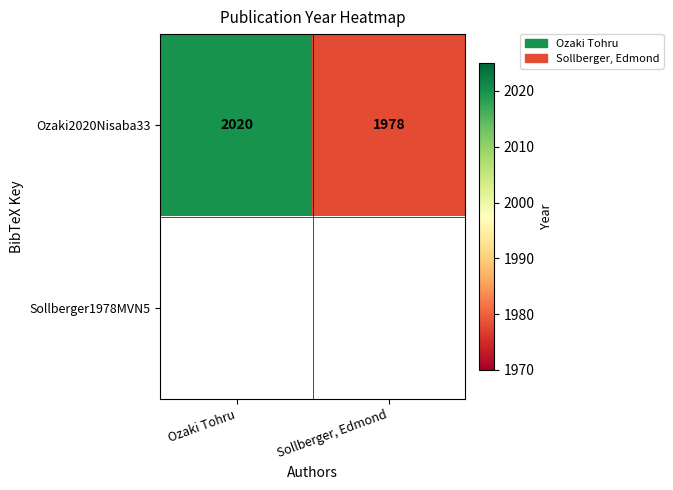

The Ozaki2020Nisaba33 series shows 1978 at Sollberger, Edmond. True or false?

True